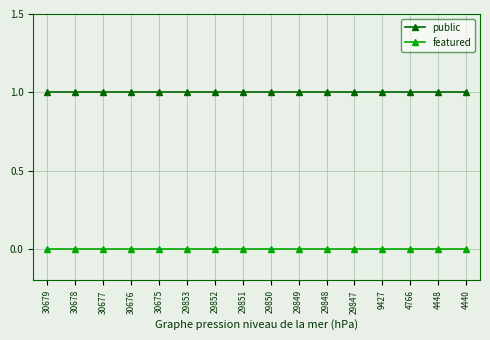

How many lines are shown in the chart?

2